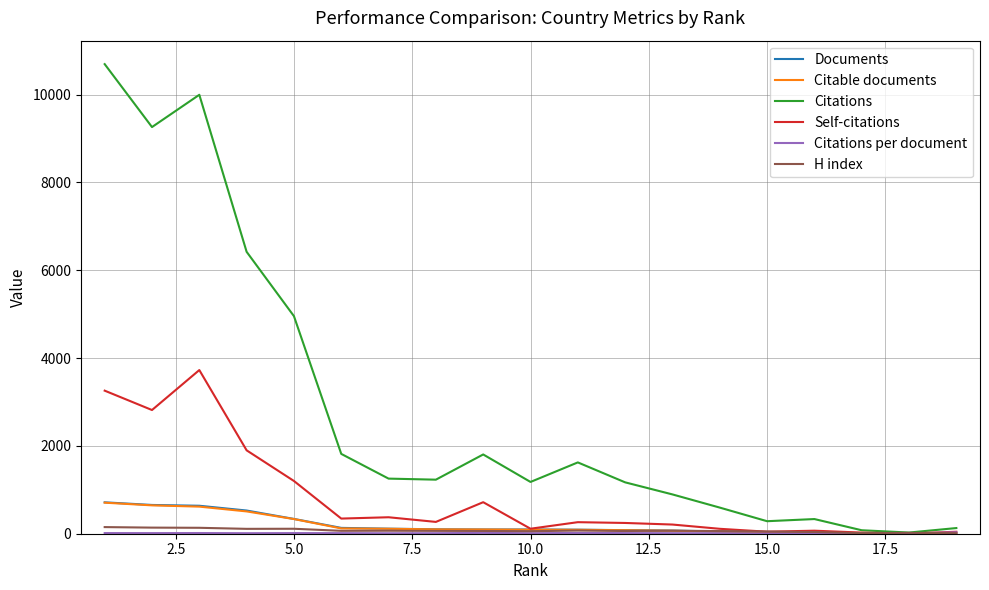

Which series has the largest range (max minus min)?

Citations